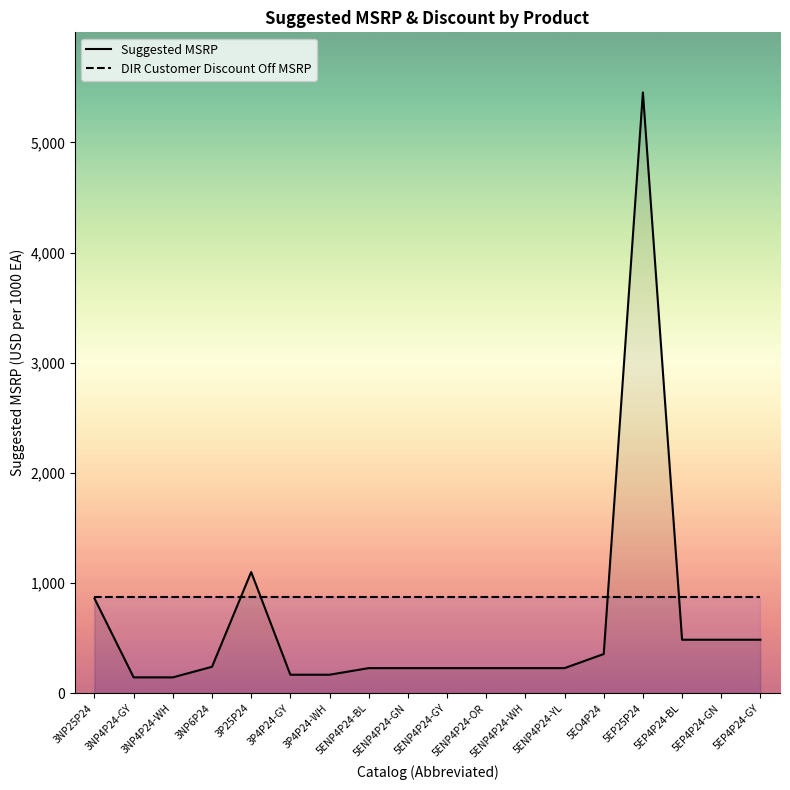

Which label corresponds to the smallest value in the chart?

3NP4P24-GY